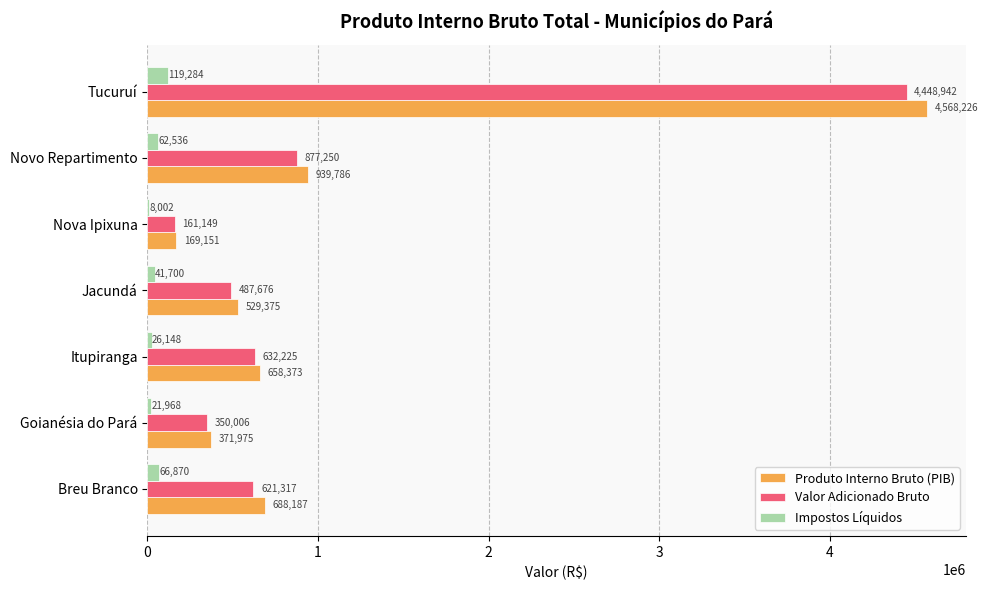

At which label does Valor Adicionado Bruto reach its peak?

Tucuruí